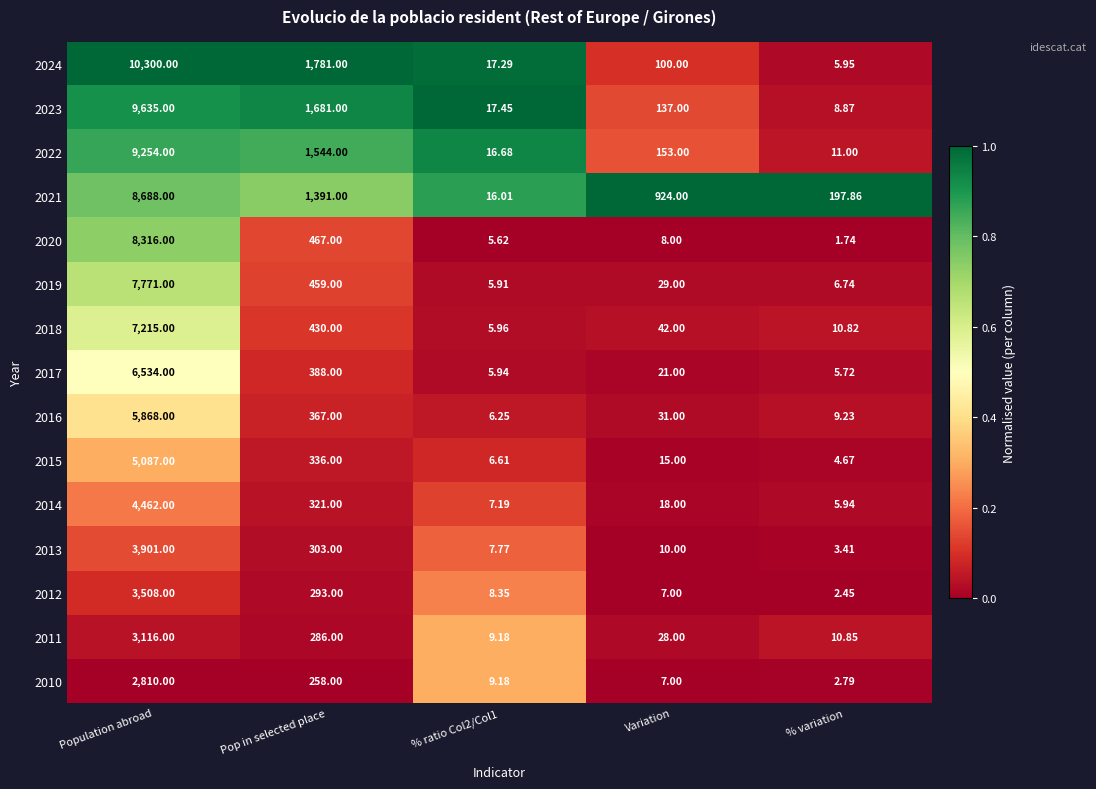

Between Variation and % variation, which series saw the biggest shift?

2021